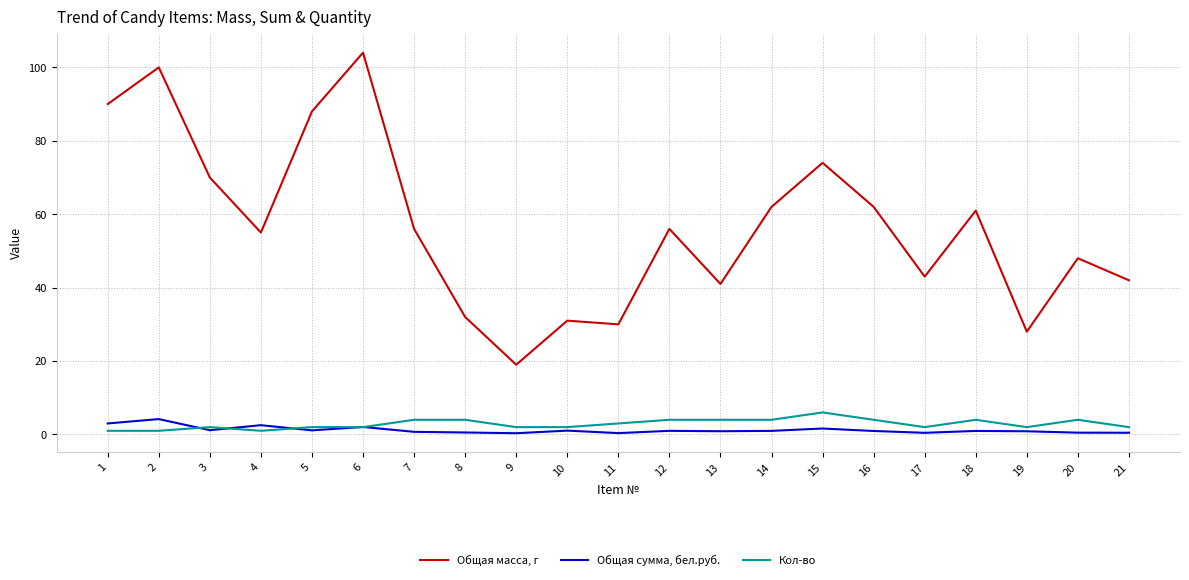

Between 14 and 21, which series saw the biggest shift?

Общая масса, г